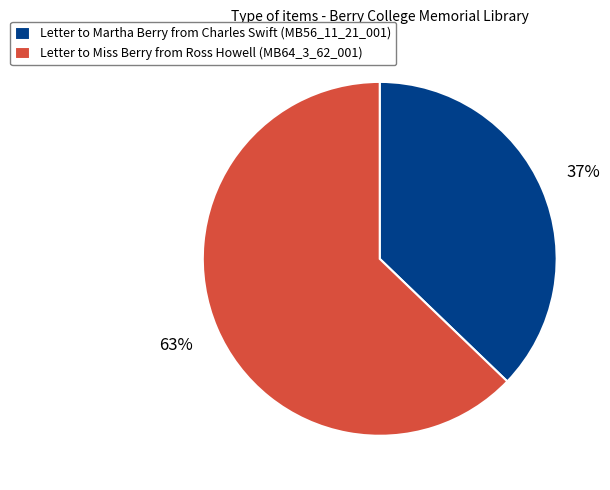

Which has a higher value, Letter to Miss Berry from Ross Howell (MB64_3_62_001) or Letter to Martha Berry from Charles Swift (MB56_11_21_001)?

Letter to Miss Berry from Ross Howell (MB64_3_62_001)